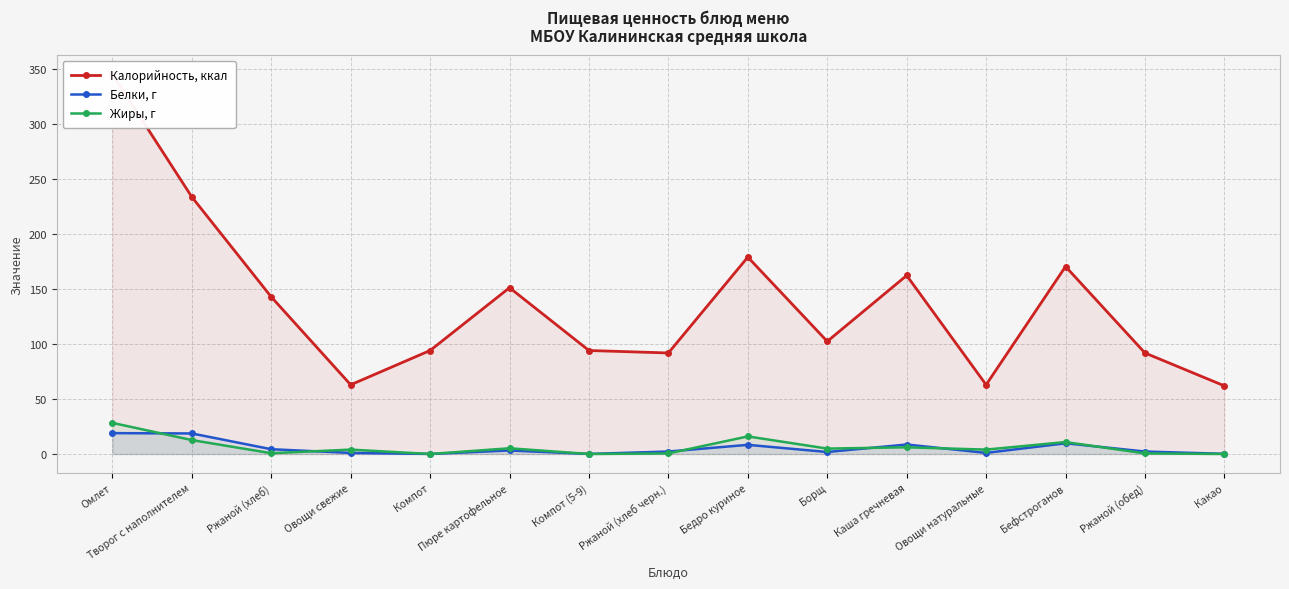

How many values in Жиры, г are above zero?

13